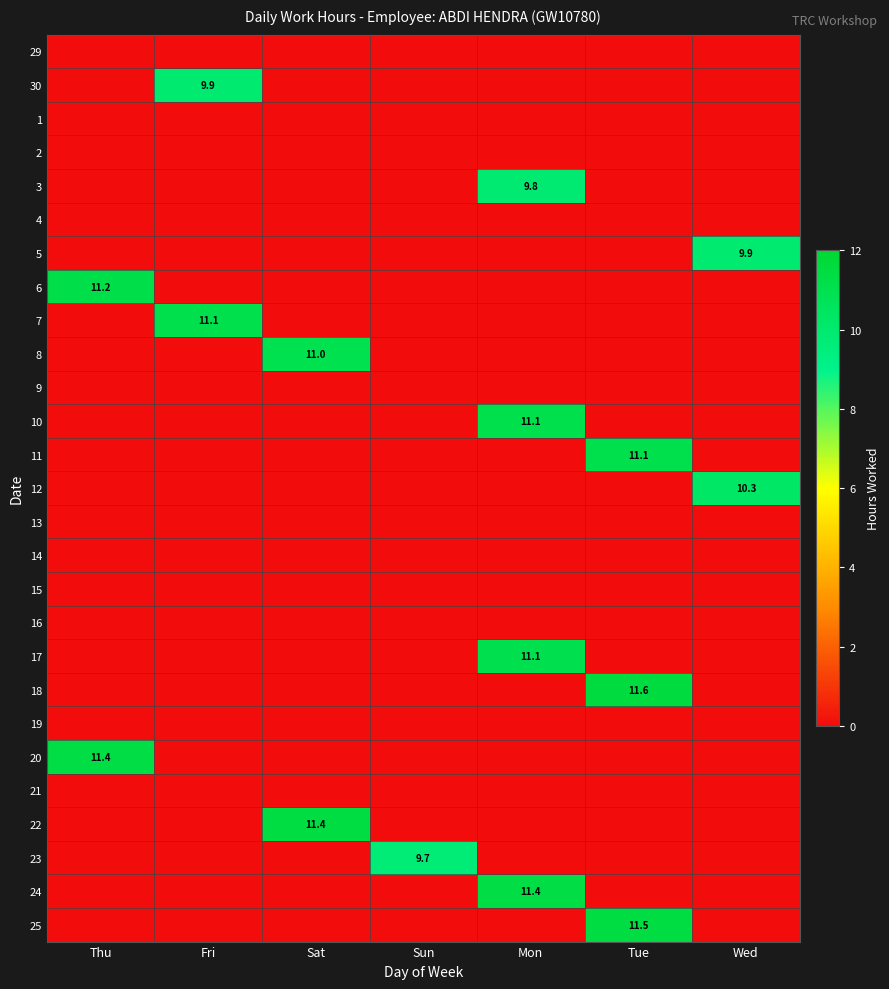

At which category is the sum across all series the highest?

Mon